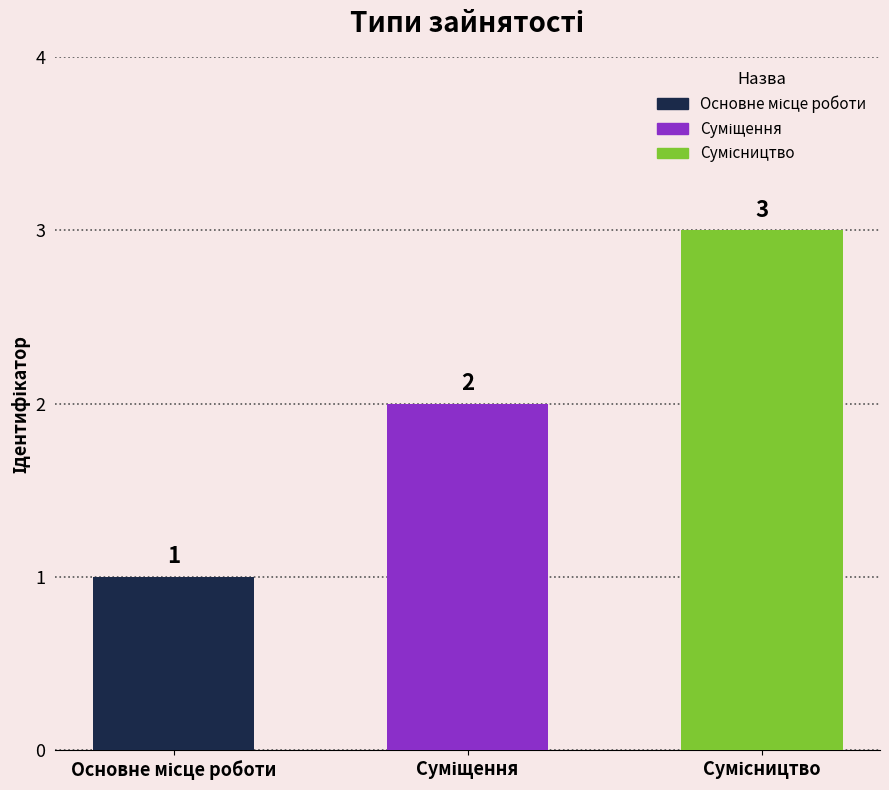

Count the values in the range 1 to 3.

3